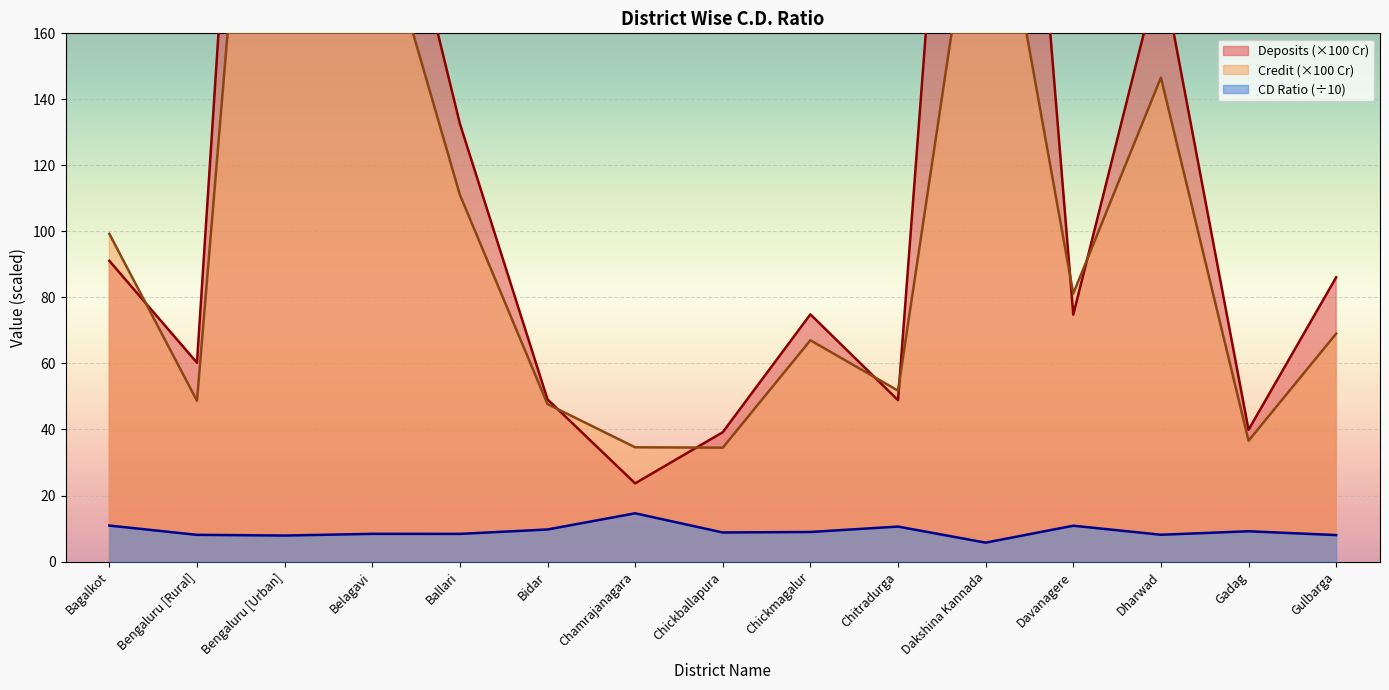

How many interior local valleys does the CD Ratio series have?

5